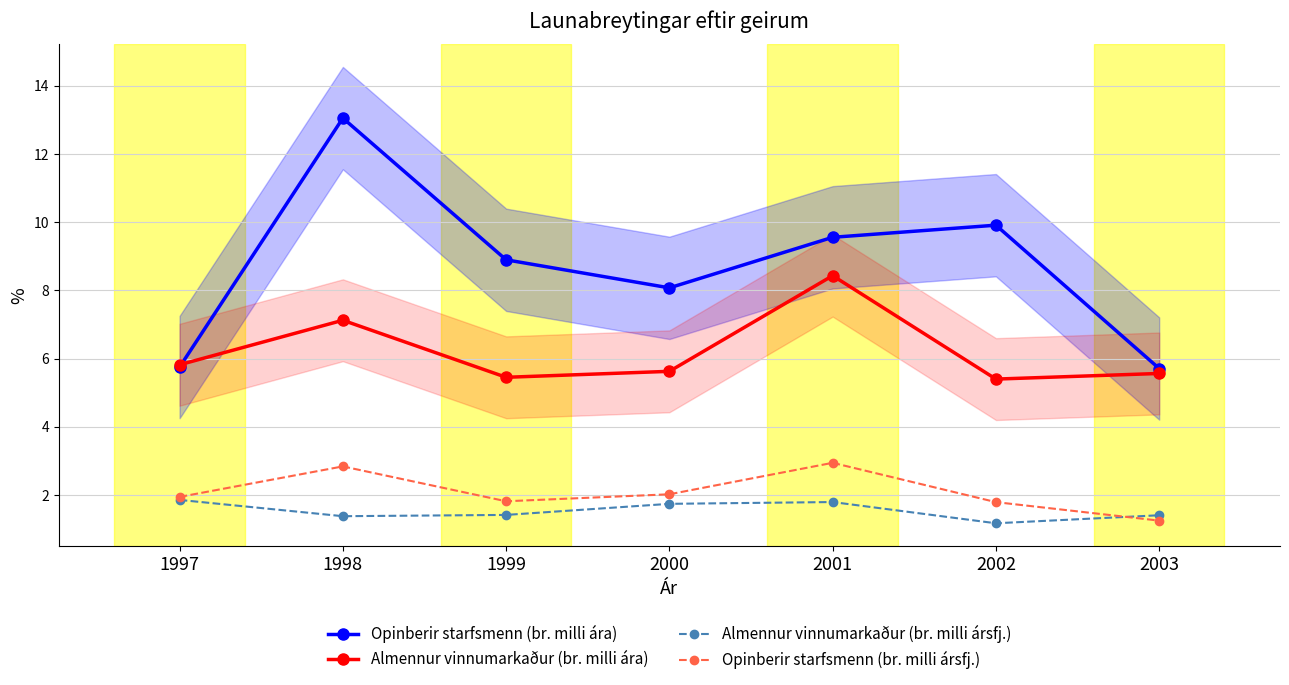

Does the chart display data point markers on the line(s)?

Yes